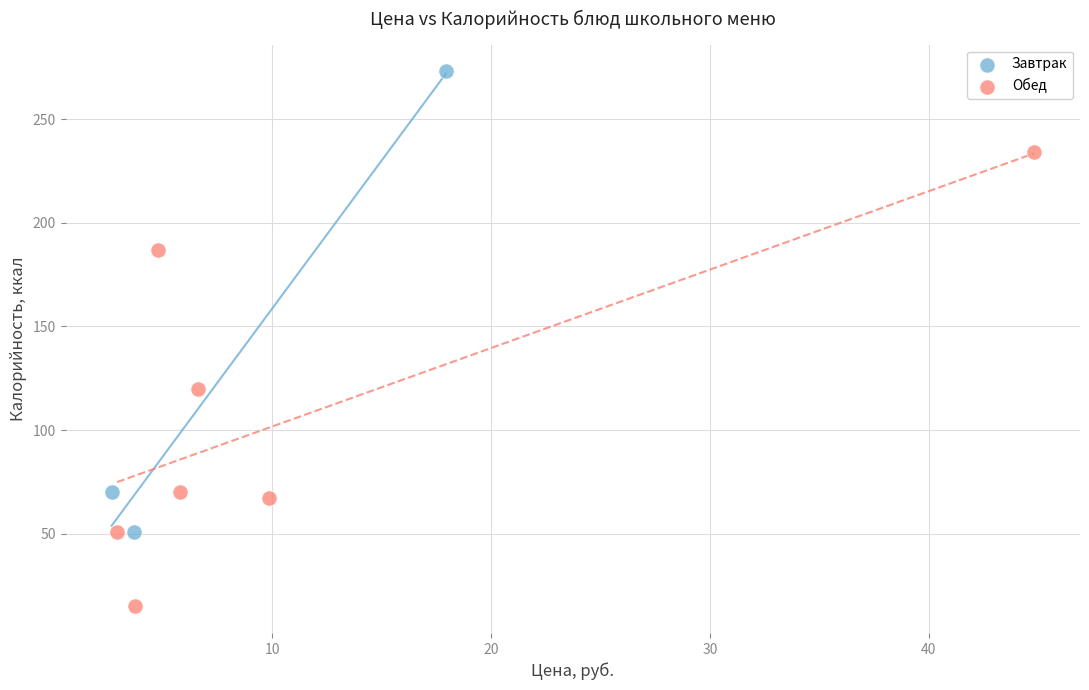

Which series contains the lowest Y value?

Обед